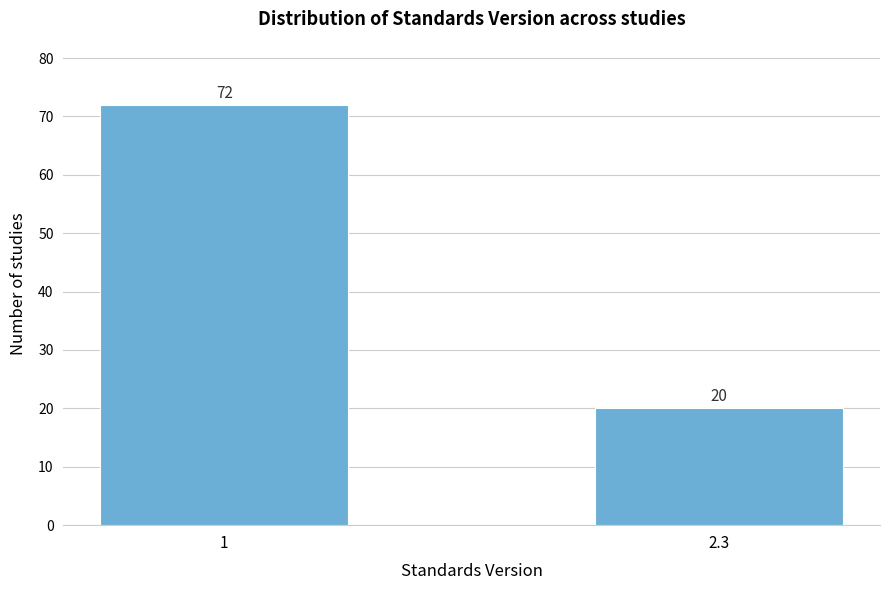

Reading left to right, what are all the values shown in this chart?

1=72	2.3=20